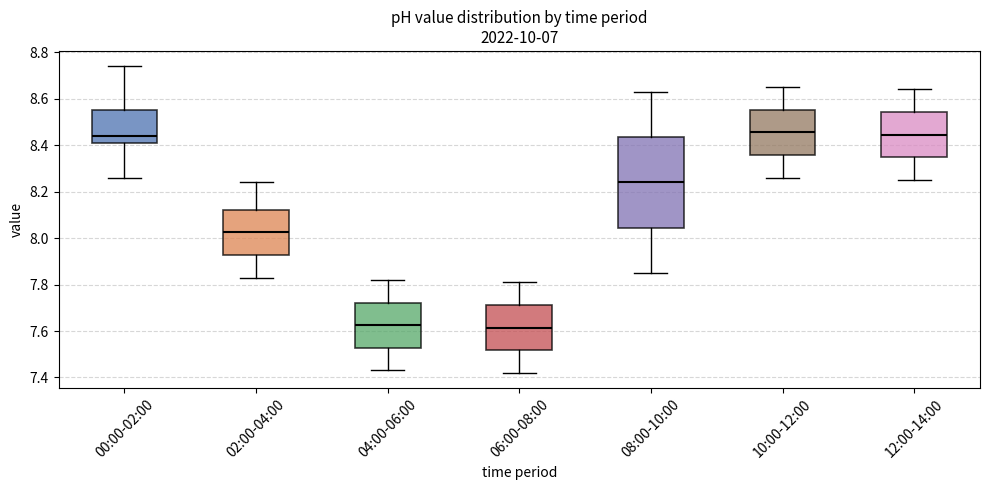

Reading left to right, read every box against the y-axis: the position of its median line, the range the box covers, and the ends of its whiskers. The values are not printed on the chart, so give them approximately, as read against the axis.

00:00-02:00: median 8.44, box 8.40 to 8.56, whiskers 8.26 to 8.74
02:00-04:00: median 8.02, box 7.92 to 8.12, whiskers 7.84 to 8.24
04:00-06:00: median 7.62, box 7.52 to 7.72, whiskers 7.44 to 7.82
06:00-08:00: median 7.62, box 7.52 to 7.72, whiskers 7.42 to 7.82
08:00-10:00: median 8.24, box 8.04 to 8.44, whiskers 7.86 to 8.64
10:00-12:00: median 8.46, box 8.36 to 8.56, whiskers 8.26 to 8.66
12:00-14:00: median 8.44, box 8.34 to 8.54, whiskers 8.26 to 8.64